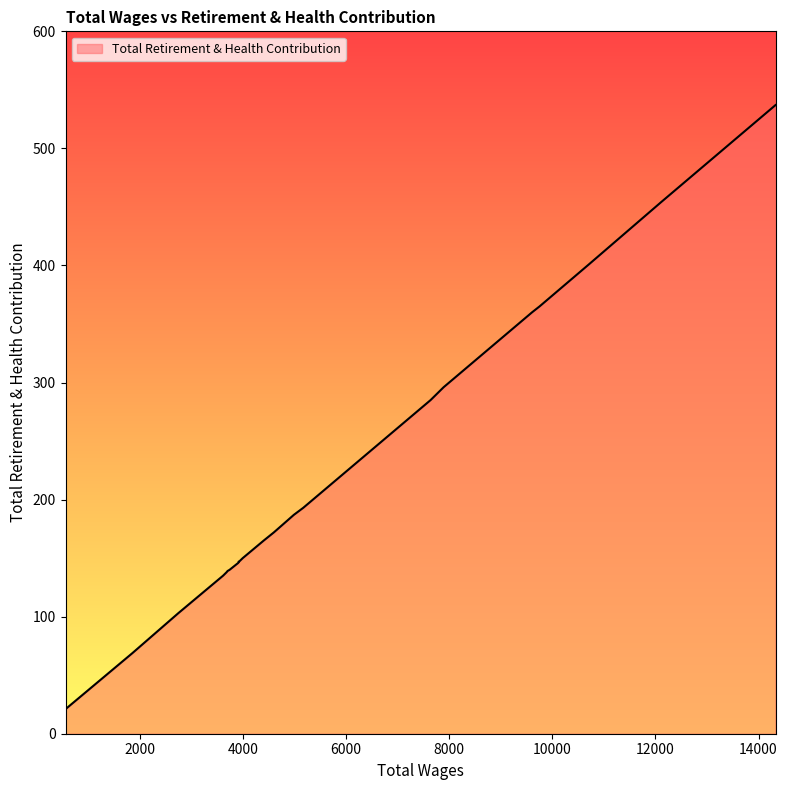

What is the difference between the values at 12109.0 and 9610.0?

94